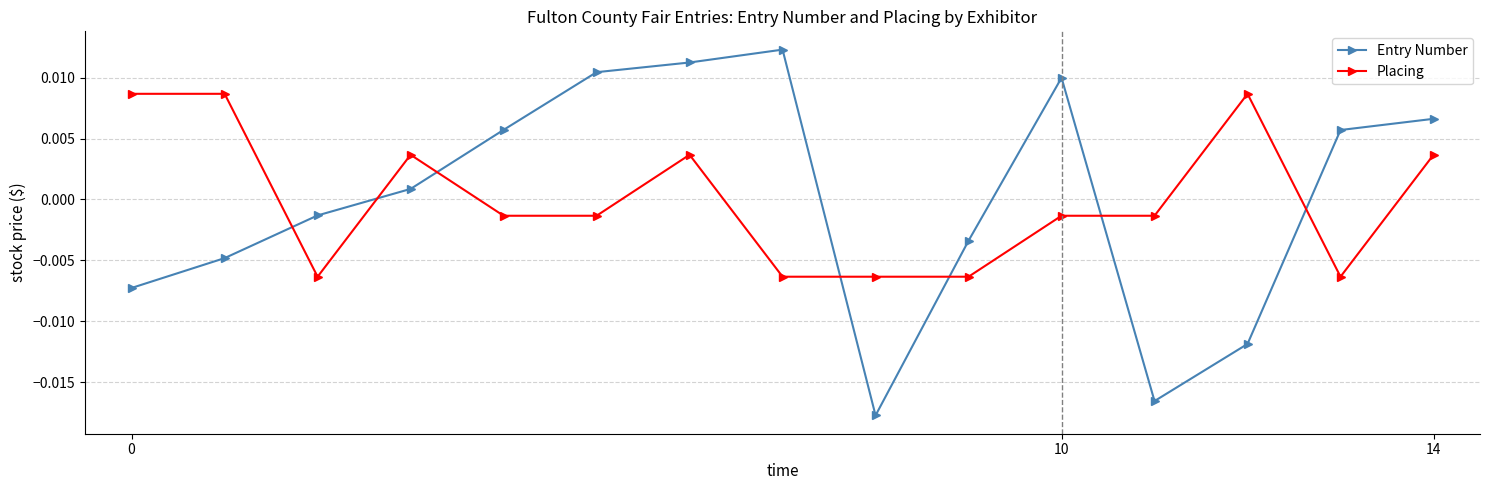

At how many categories does at least one series exceed 0?

11